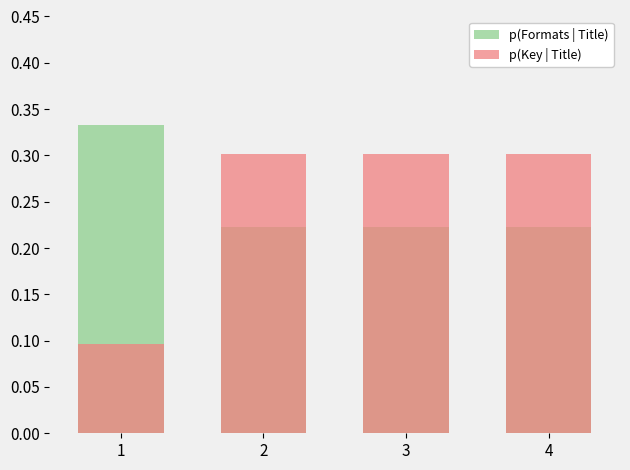

At which category does the chart reach its peak across all series?

1